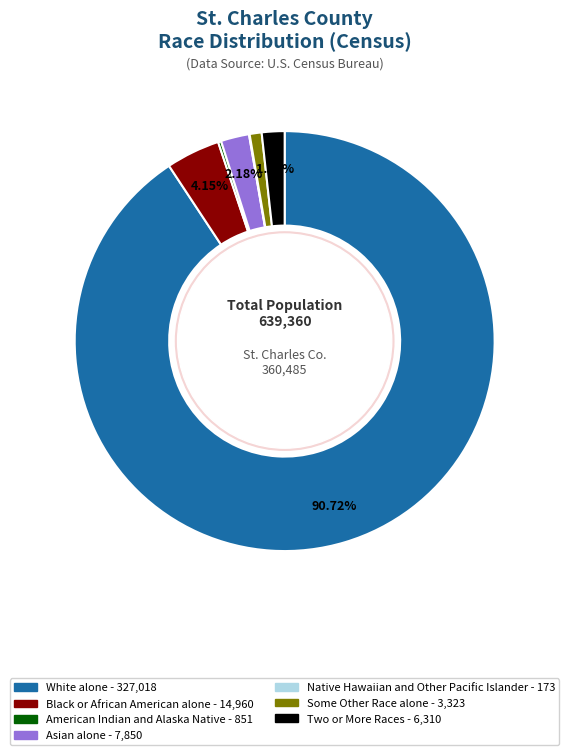

Is the sum of Some Other Race alone and Asian alone greater than half?

No